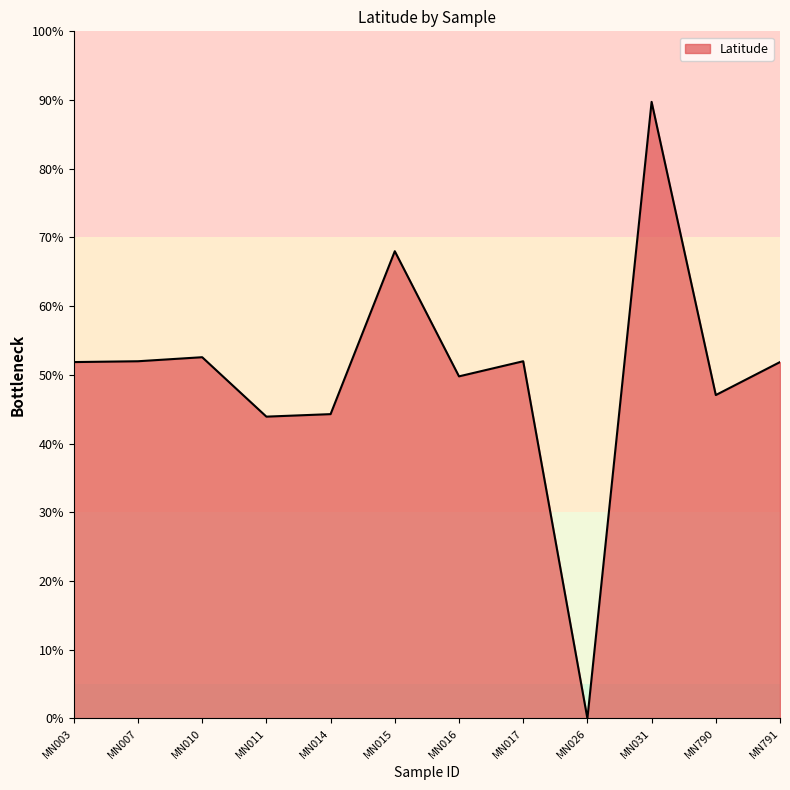

How many positive values are there?

11